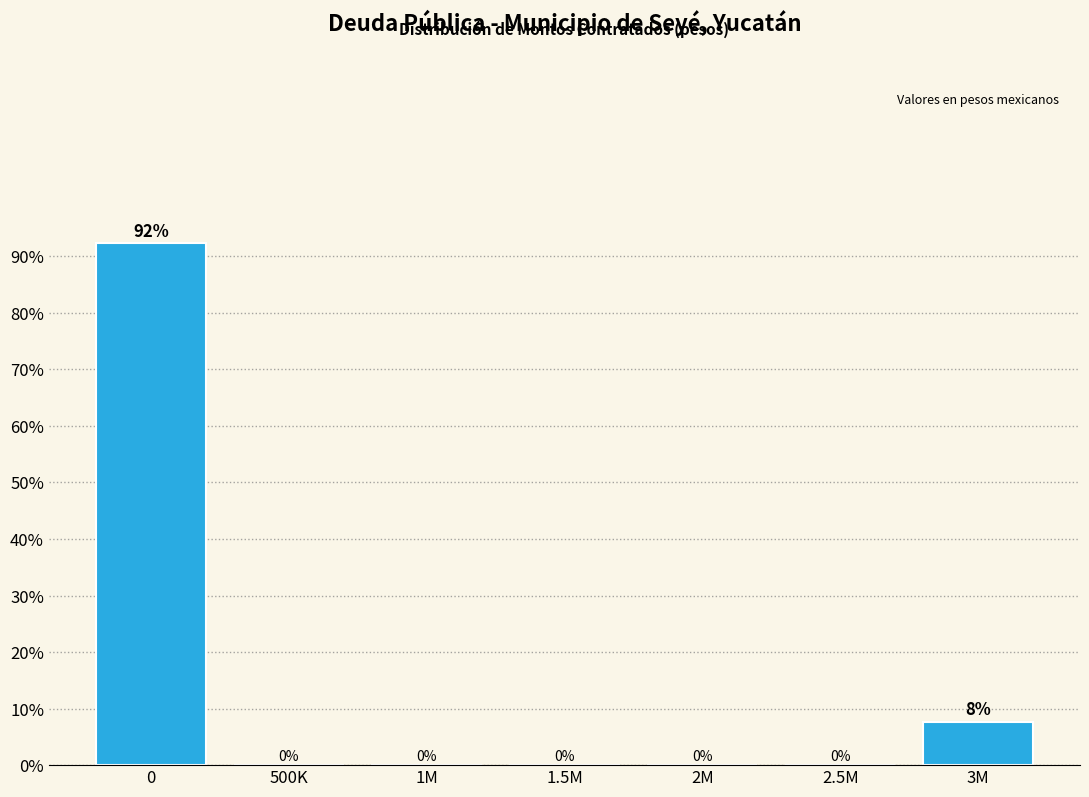

The chart shows a value of -40.6 at 1.5M. True or false?

False